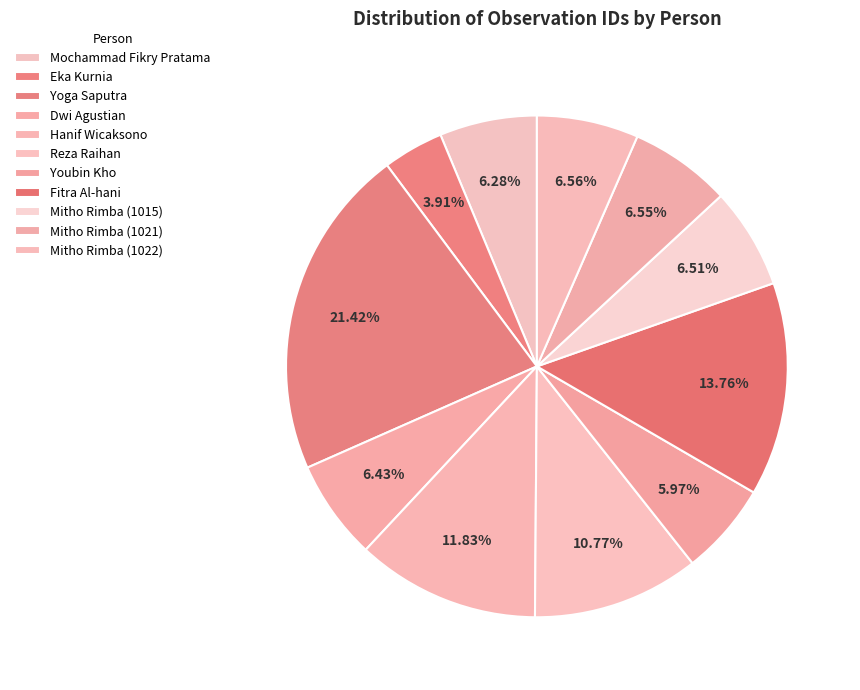

To the nearest percent, what percentage of the pie is Mochammad Fikry Pratama?

6%